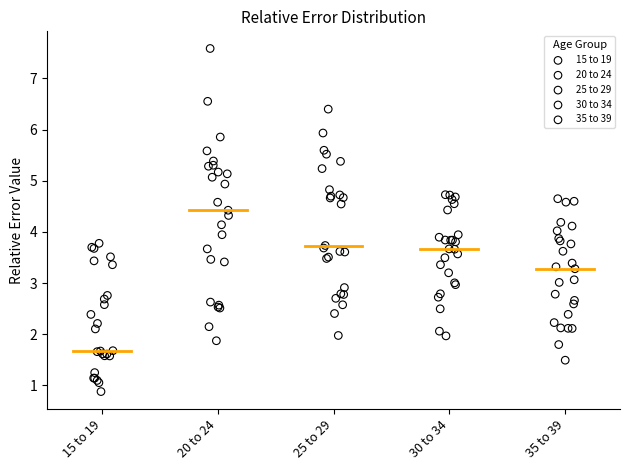

Which series contains the lowest Y value?

15 to 19